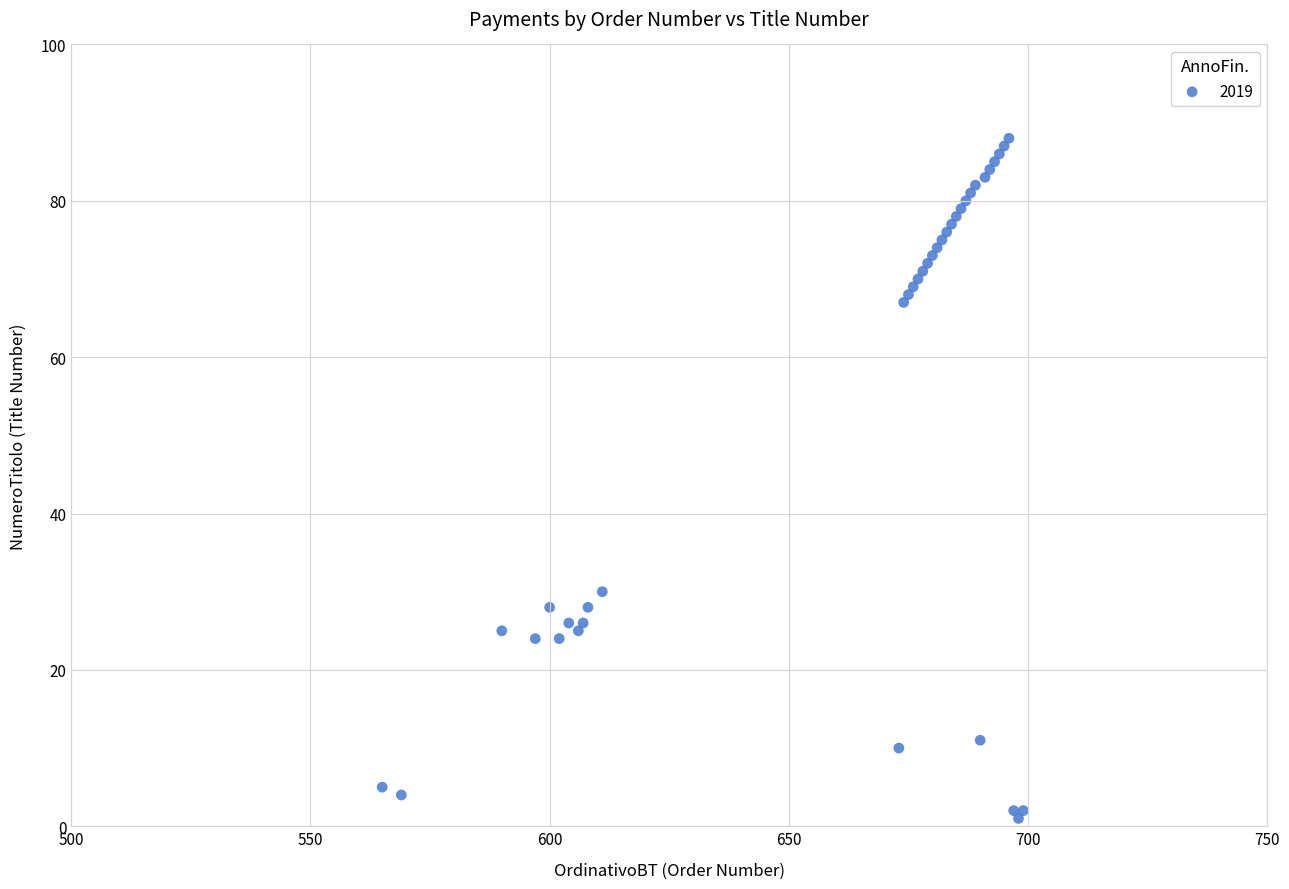

What Y value in the scatter plot is closest to 44?

30